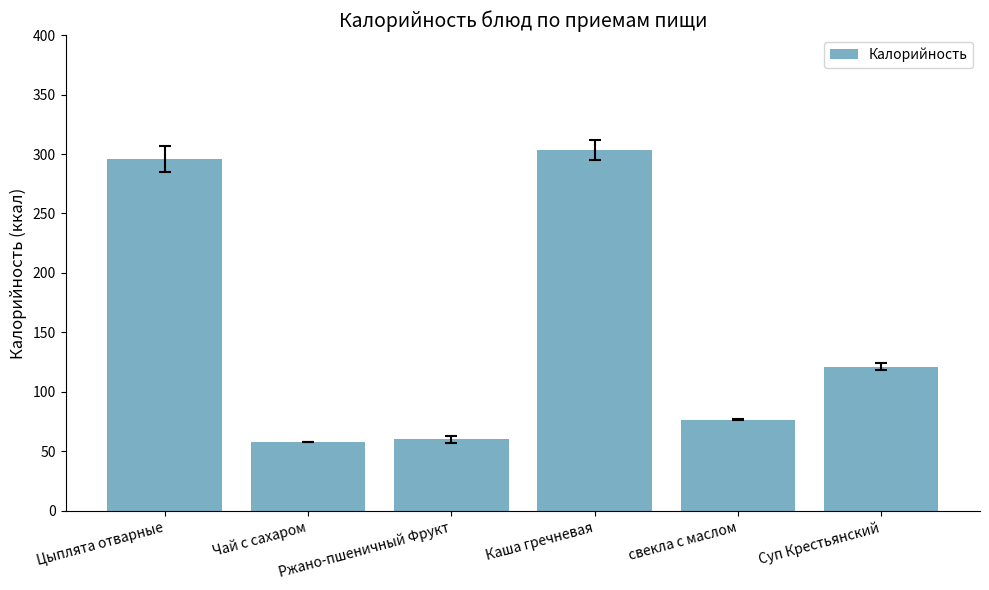

What is the maximum value shown in the chart?

303.0